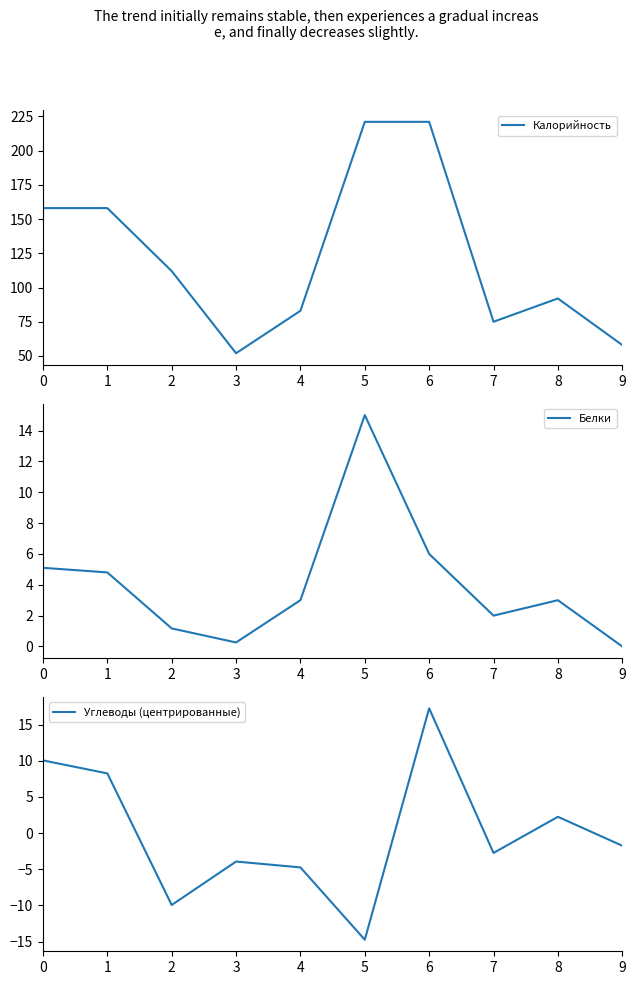

What is the value of the Калорийность point at the 6th from the left?

221.0